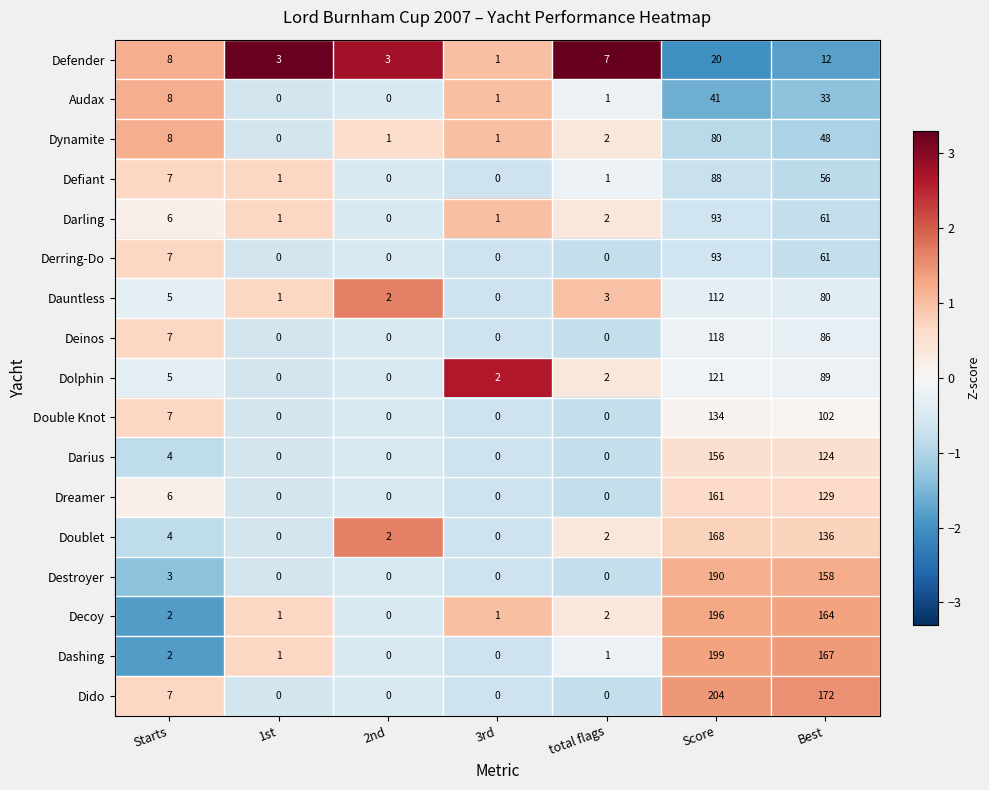

Where is Audax nearest to the value 20?

Starts